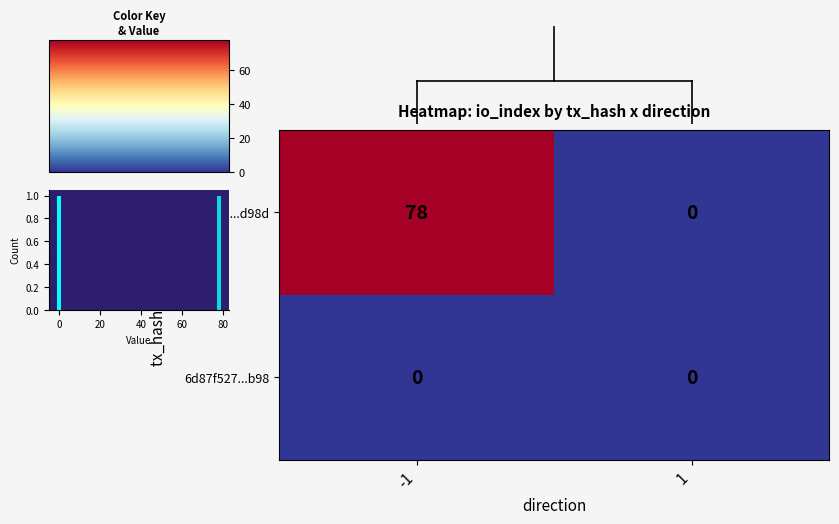

The 7b6bb478...d98d series shows 0 at 1. True or false?

True